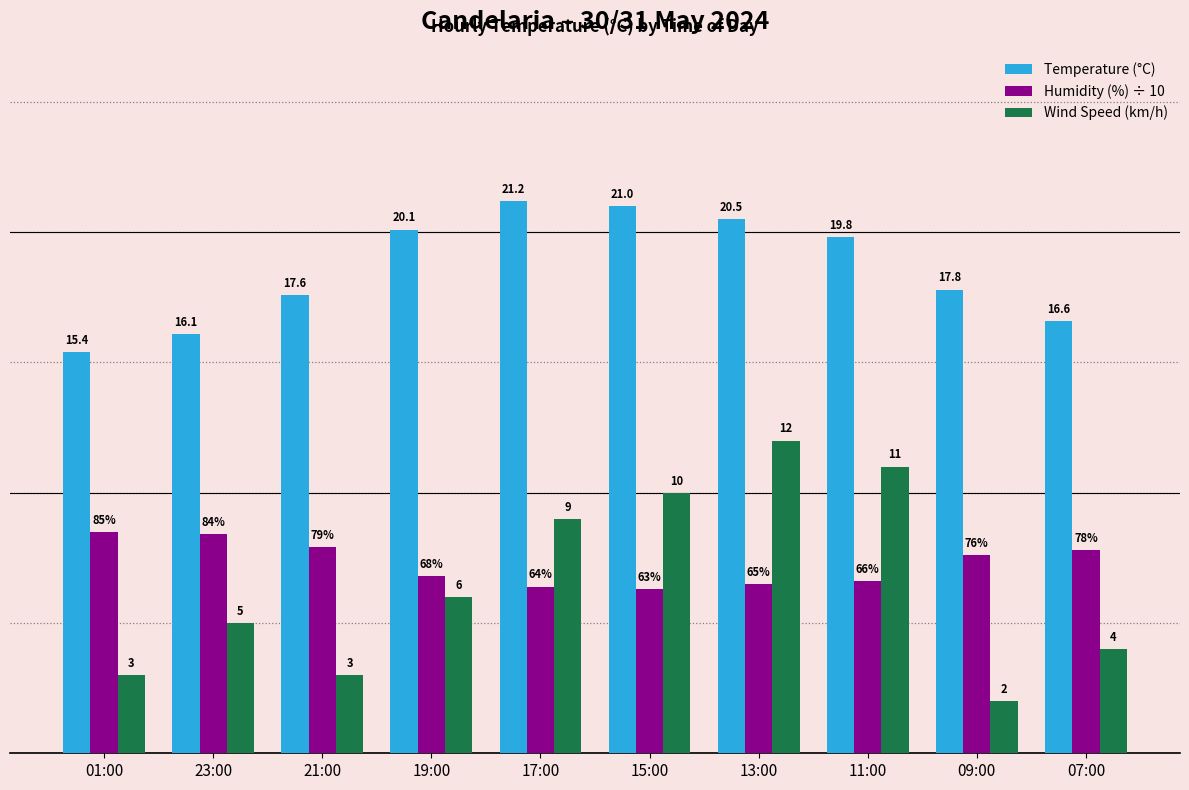

At which category is the sum across all series the highest?

13:00